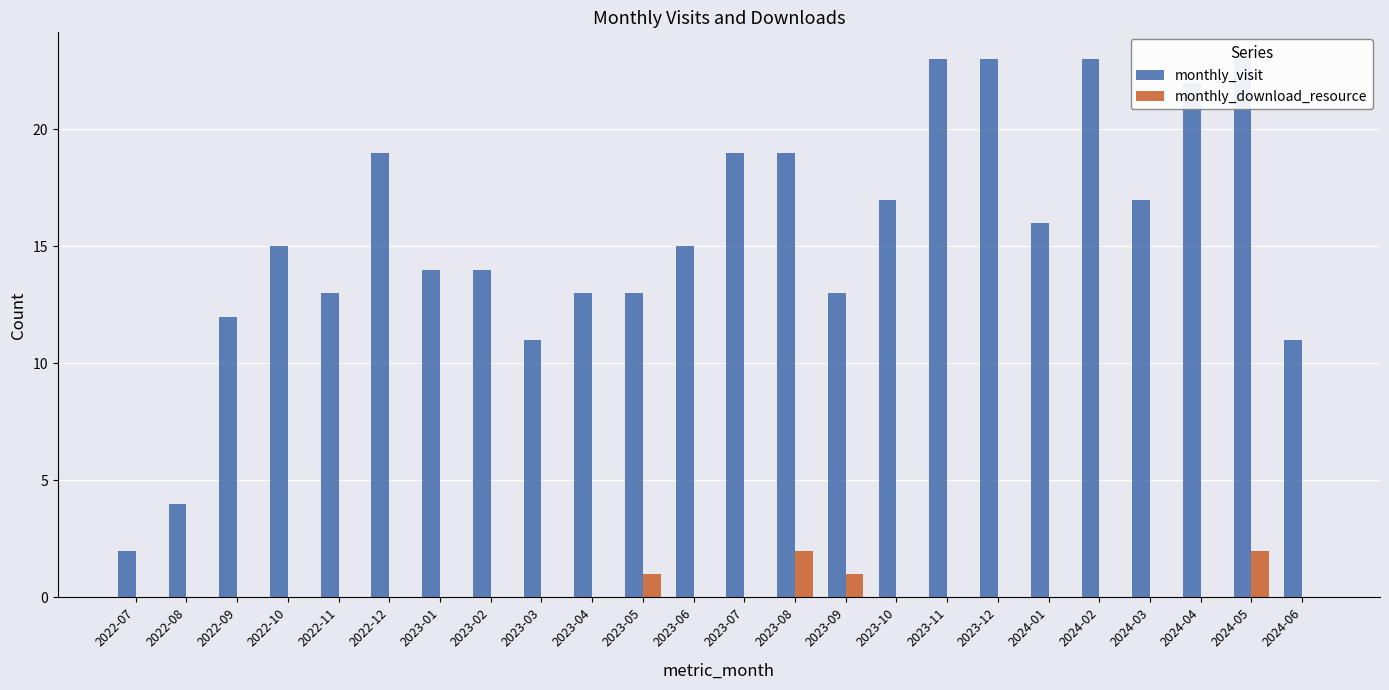

How many data points does each series have?

24